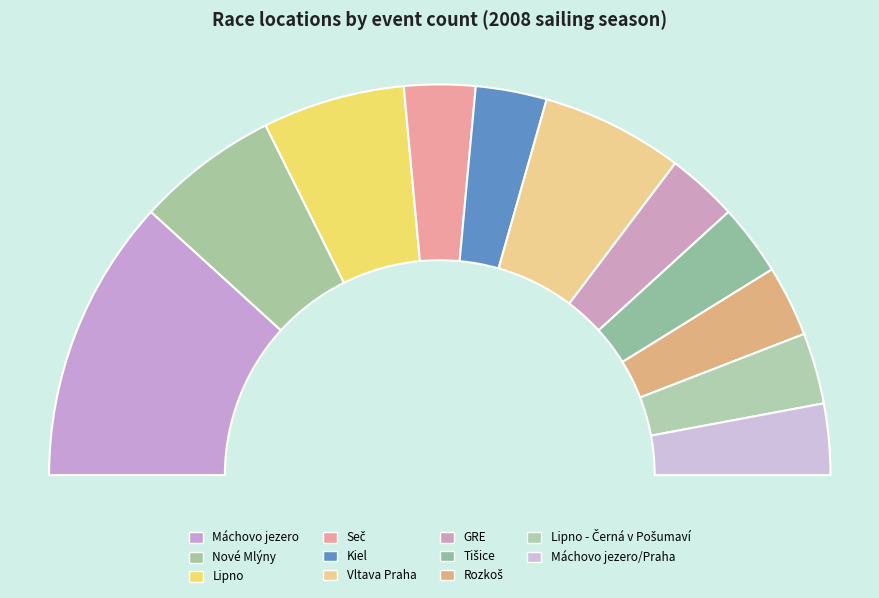

To the nearest percent, what is the combined percentage of Tišice and Lipno?

18%